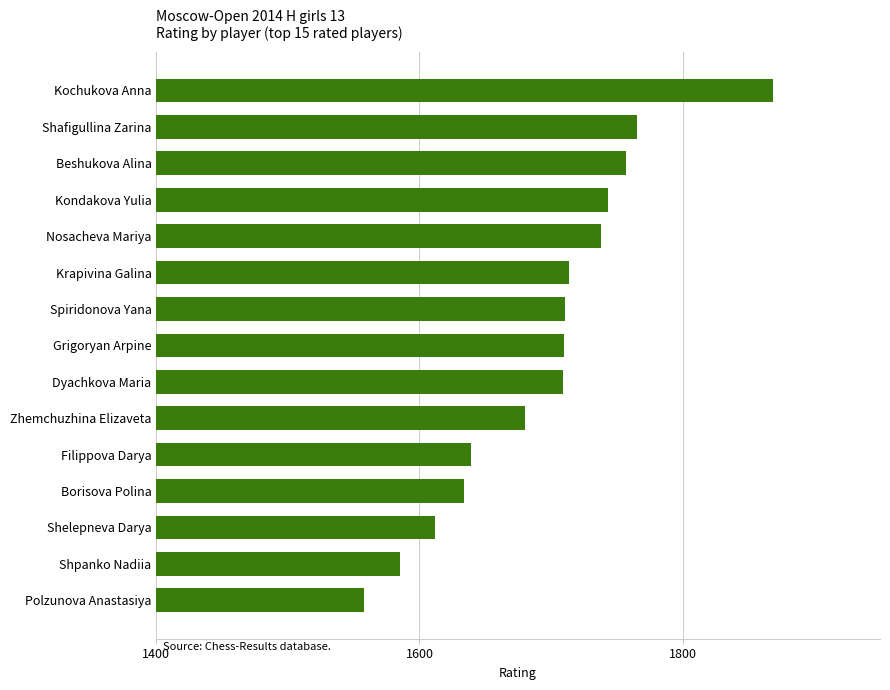

What value does the data have at Shafigullina Zarina?

1765